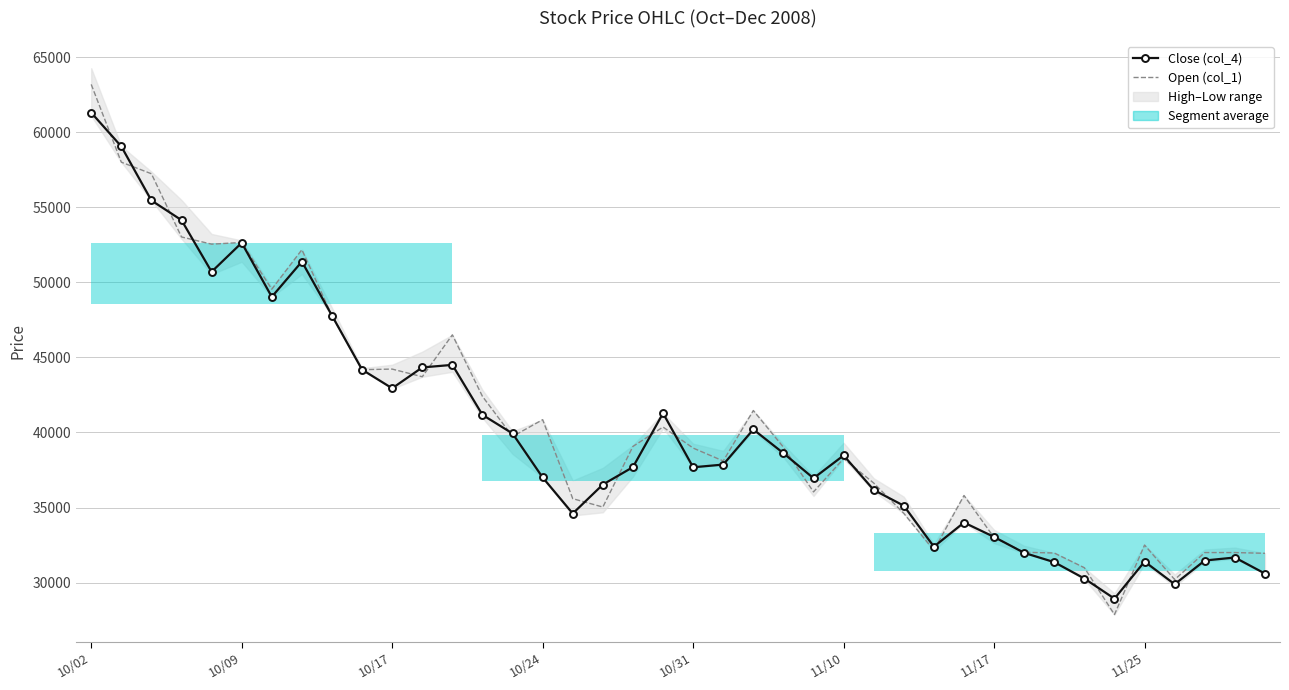

Which category has the highest value across all series?

10/02